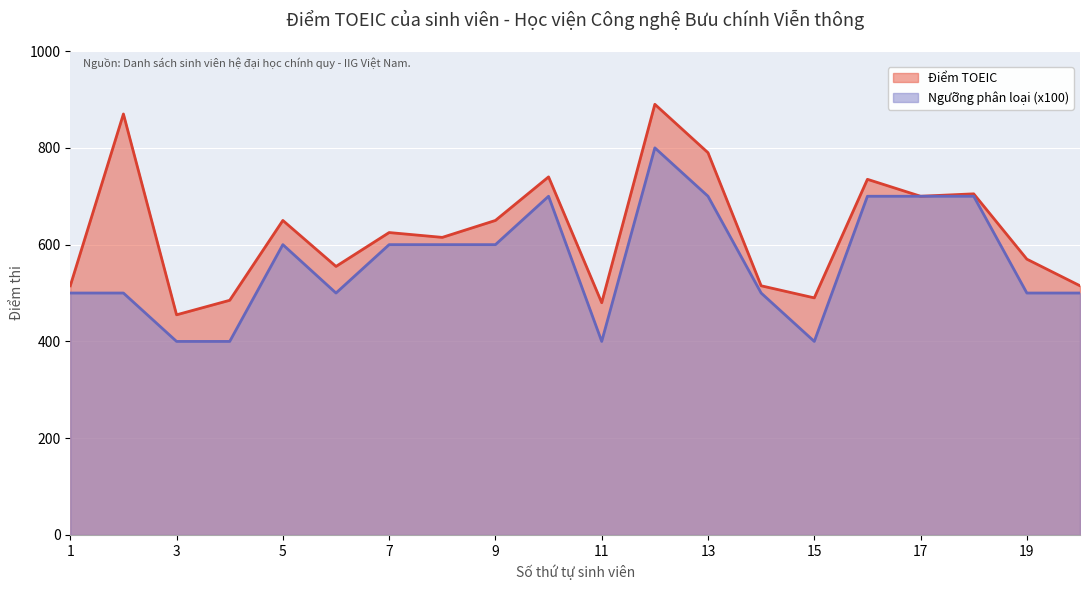

What is the sum of the Phân loại (x100) values at 15 and 12?

1200